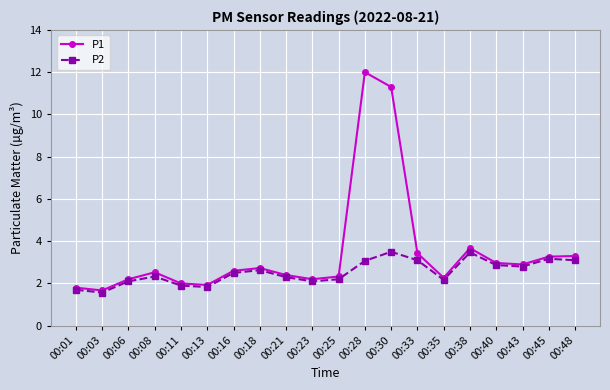

What is the approximate value of P1 at 00:45?

3.3